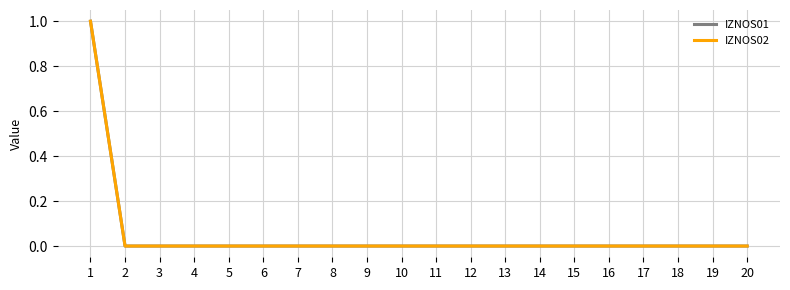

Between 7 and 18, which is larger?

7